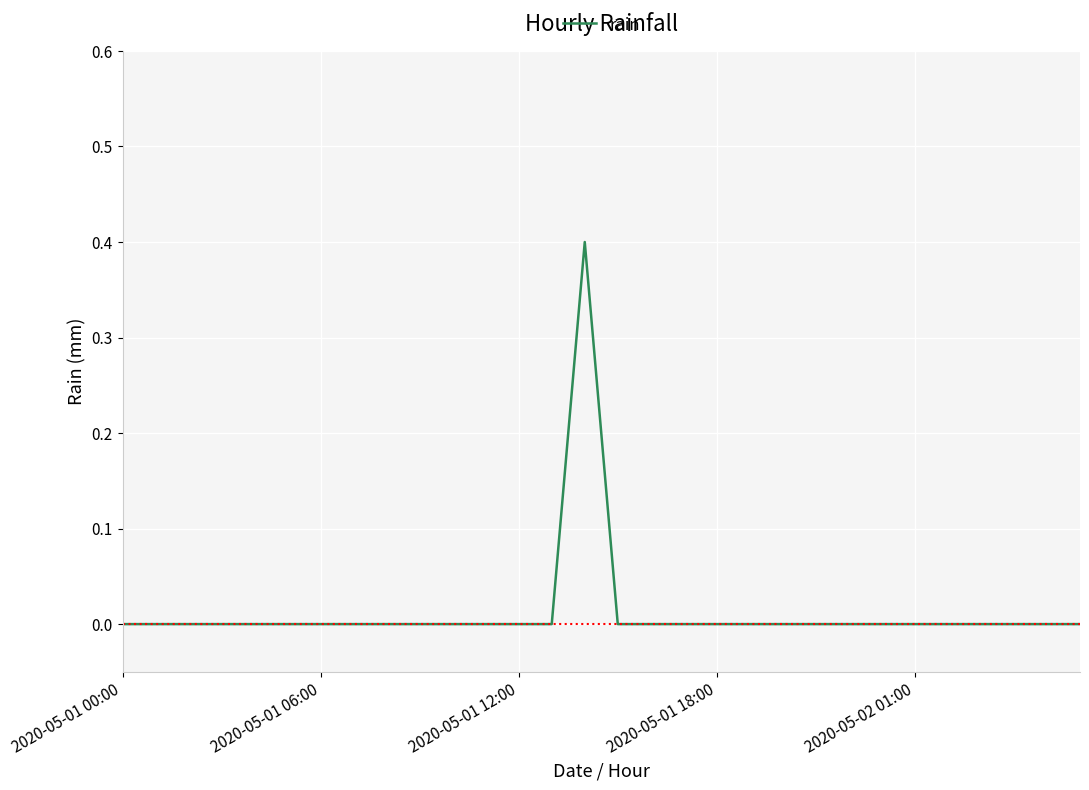

What is the maximum value shown in the chart?

0.4